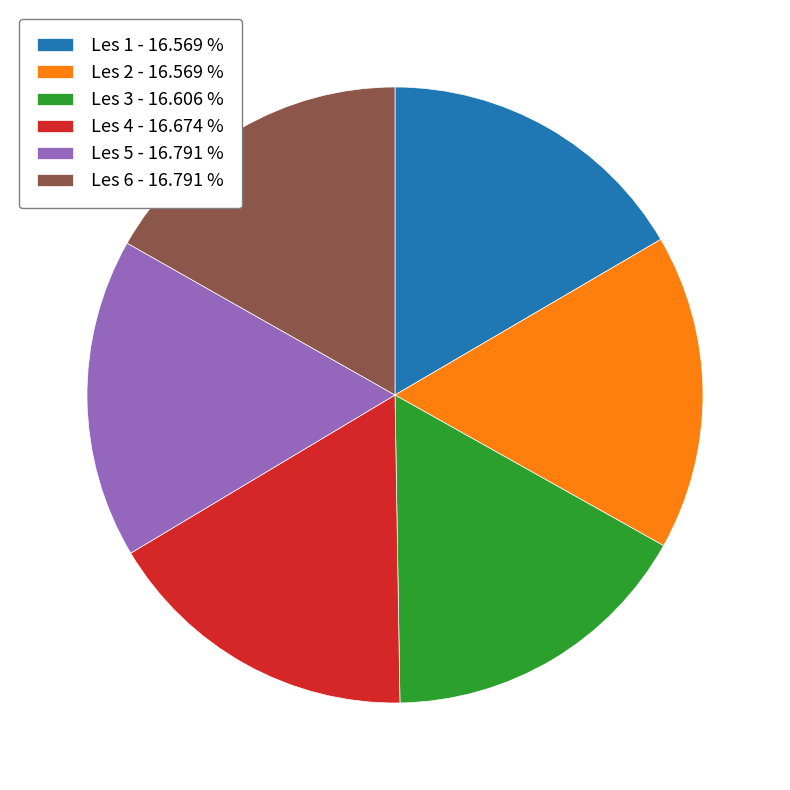

What is the ratio of the value at Les 5 to the value at Les 4?

1.0